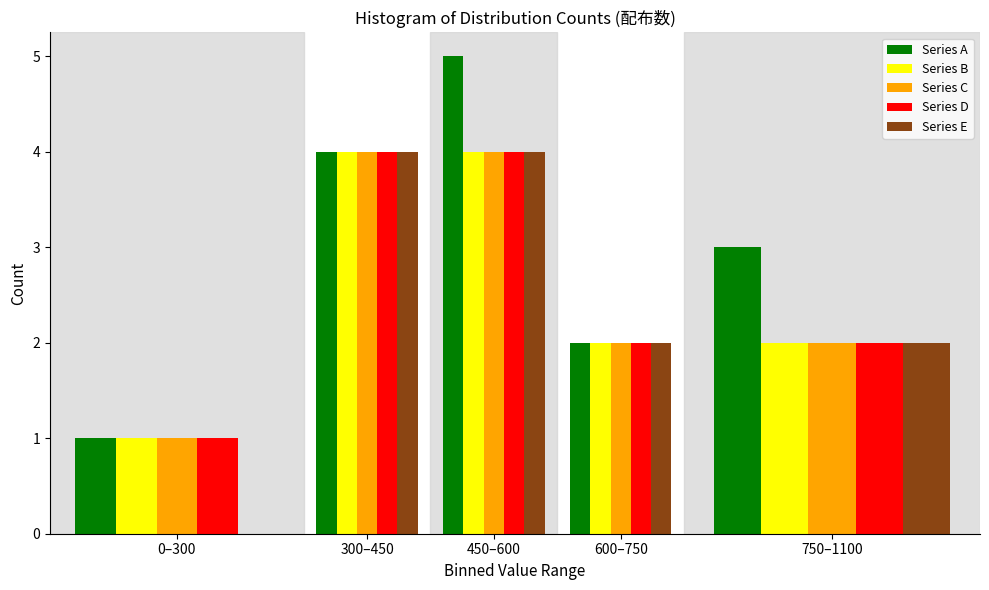

Reading left to right, list all the values displayed in this chart.

Series A: 0–300=1	300–450=4	450–600=5	600–750=2	750–1100=3
Series B: 0–300=1	300–450=4	450–600=4	600–750=2	750–1100=2
Series C: 0–300=1	300–450=4	450–600=4	600–750=2	750–1100=2
Series D: 0–300=1	300–450=4	450–600=4	600–750=2	750–1100=2
Series E: 0–300=0	300–450=4	450–600=4	600–750=2	750–1100=2